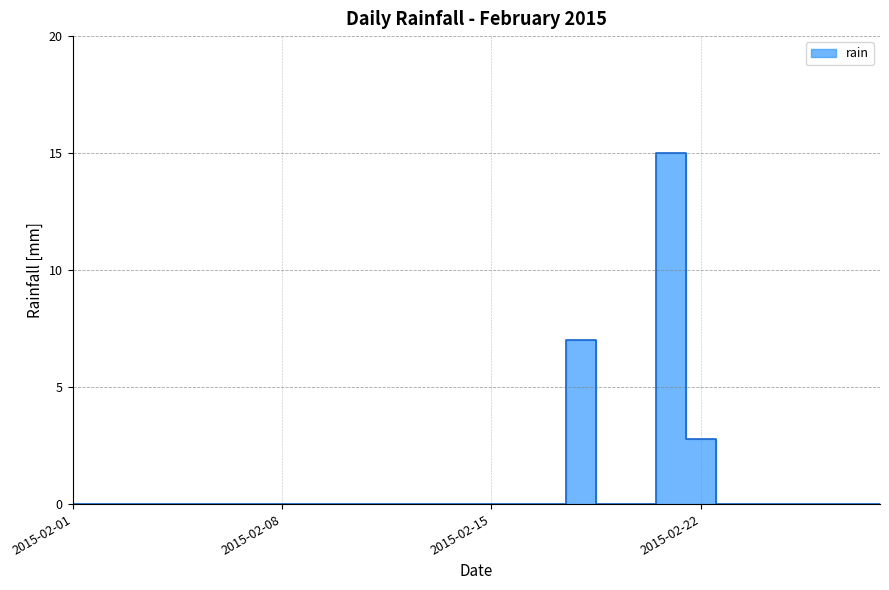

What is the difference between the maximum and minimum values?

15.0